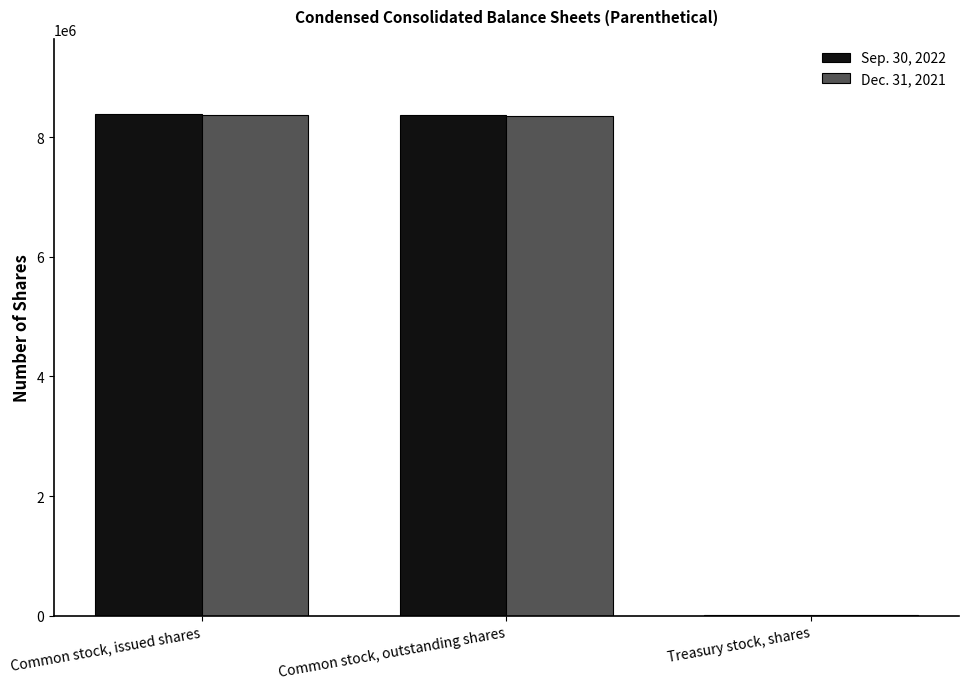

How many distinct data groups are displayed?

2